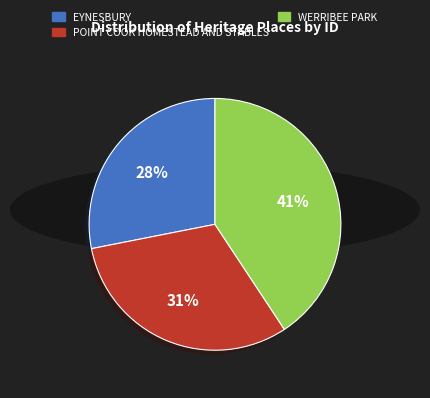

The POINT COOK HOMESTEAD AND STABLES slice represents 31% of the pie. True or false?

True